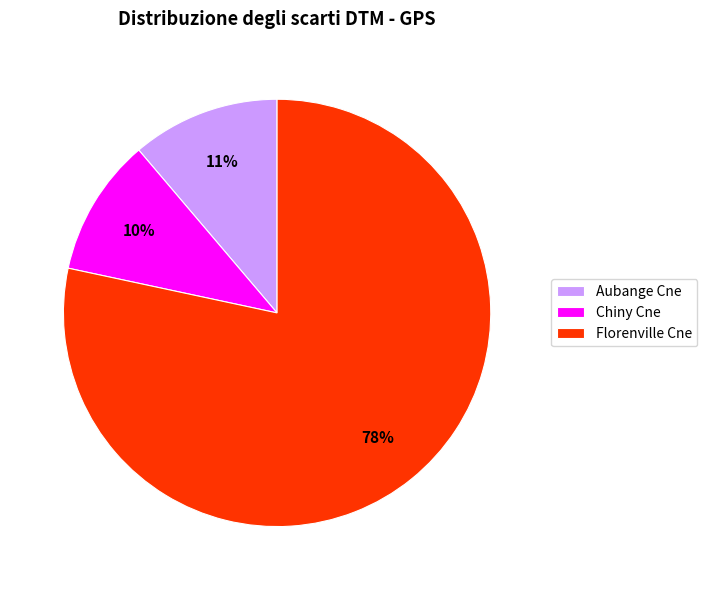

Which has a higher value, Florenville Cne or Chiny Cne?

Florenville Cne